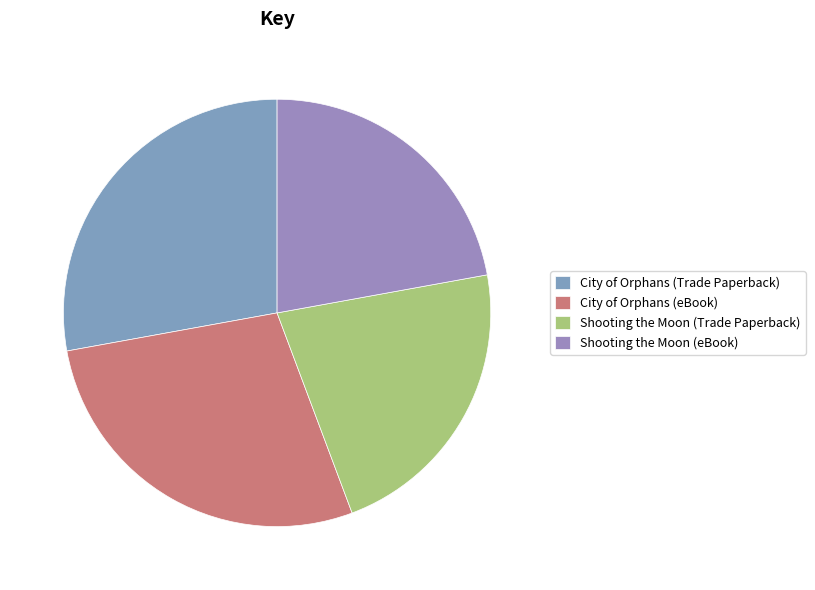

Count the number of slices in the pie.

4